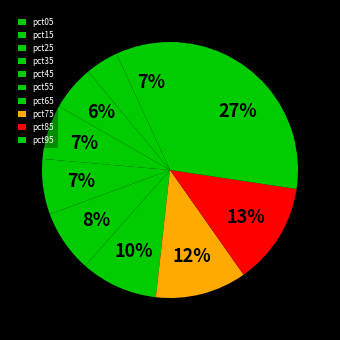

How many segments does this pie chart have?

10